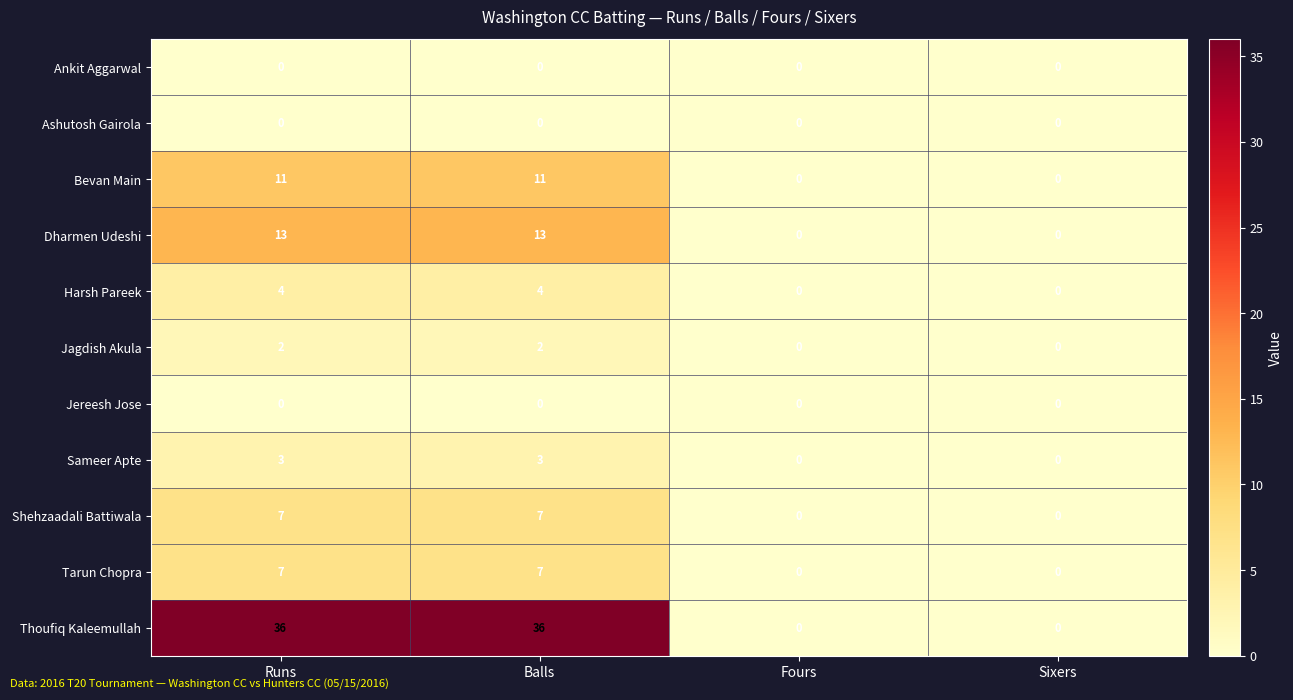

How many positive values does the Tarun Chopra series have?

2